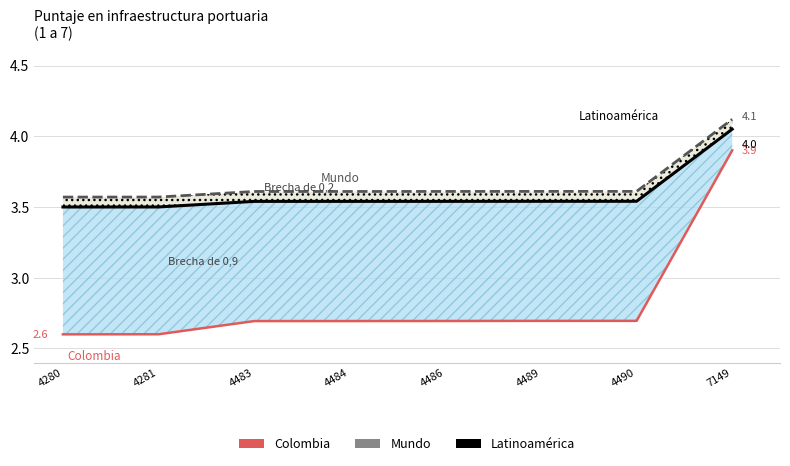

True or false: Mundo has a value of 3.6 at 4280.

True